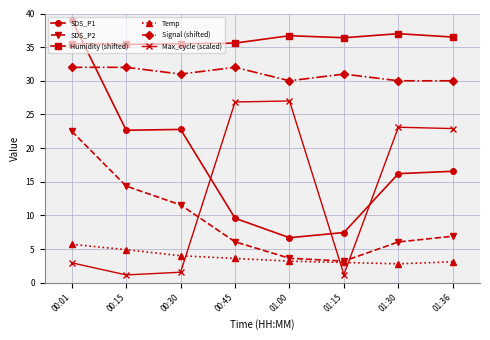

True or false: Max_cycle (scaled) and Humidity (shifted) cross at least once.

False